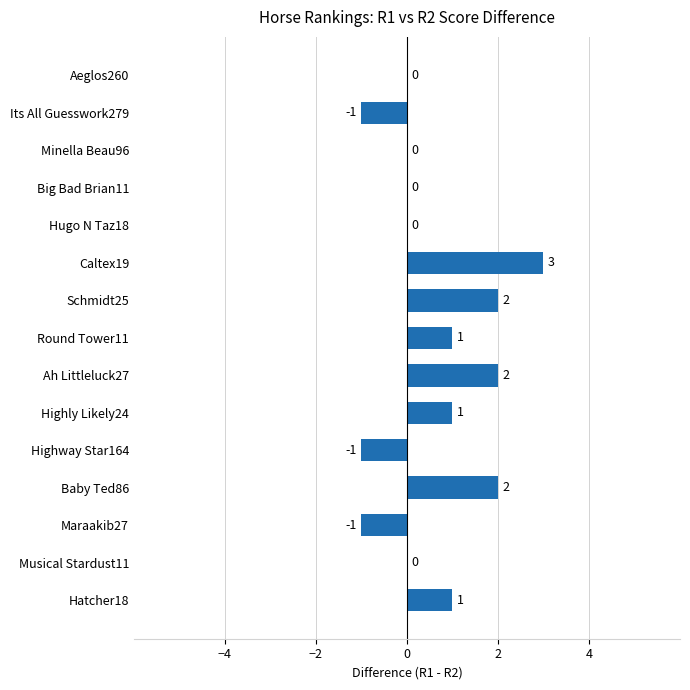

At which category does the chart reach its peak across all series?

Caltex19